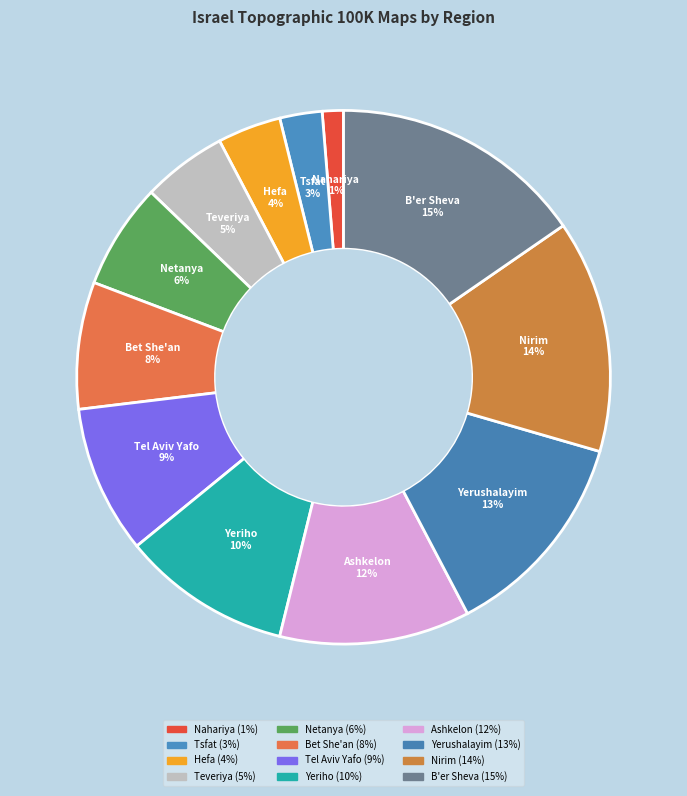

Is there any slice that represents more than half of the pie?

No